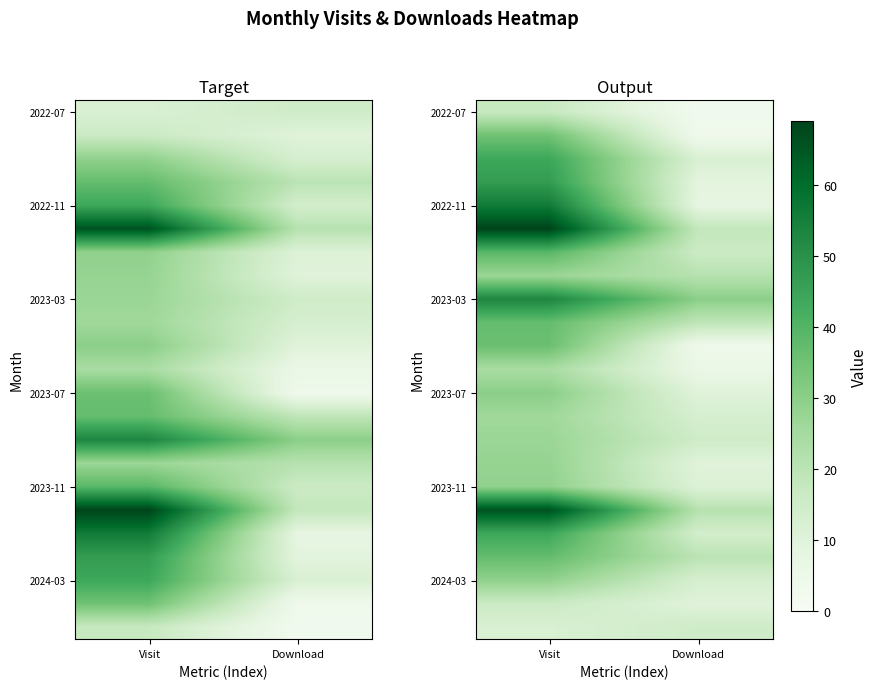

Which label corresponds to the smallest value in the chart?

Download